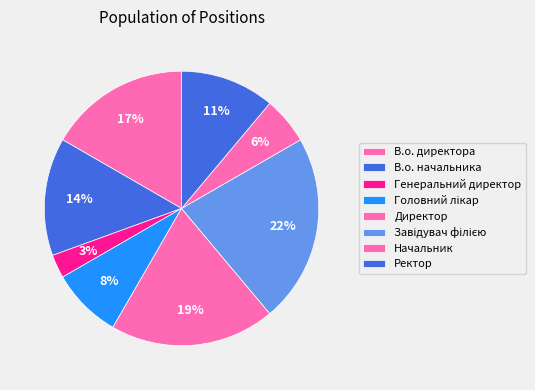

What is the largest slice in the pie chart?

Завідувач філією